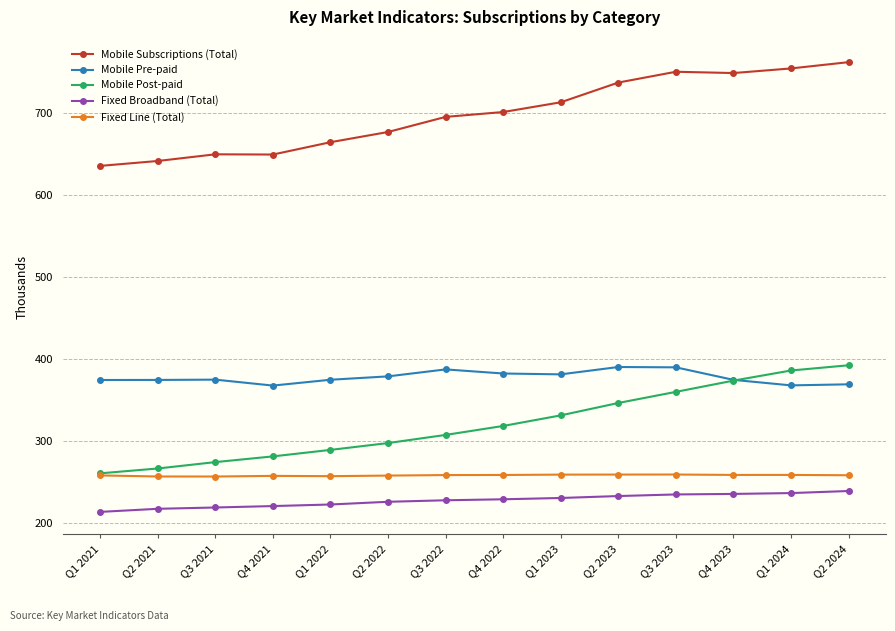

What is the value of the Fixed Line (Total) point at the 1st from the left?

258.6